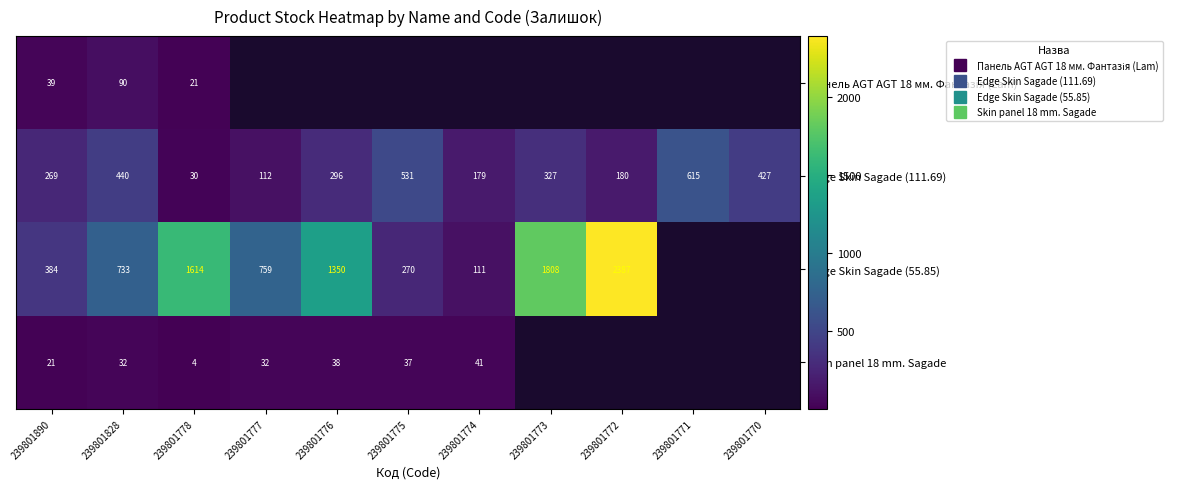

At which label does Skin panel 18 mm. Sagade first exceed 38?

239801774